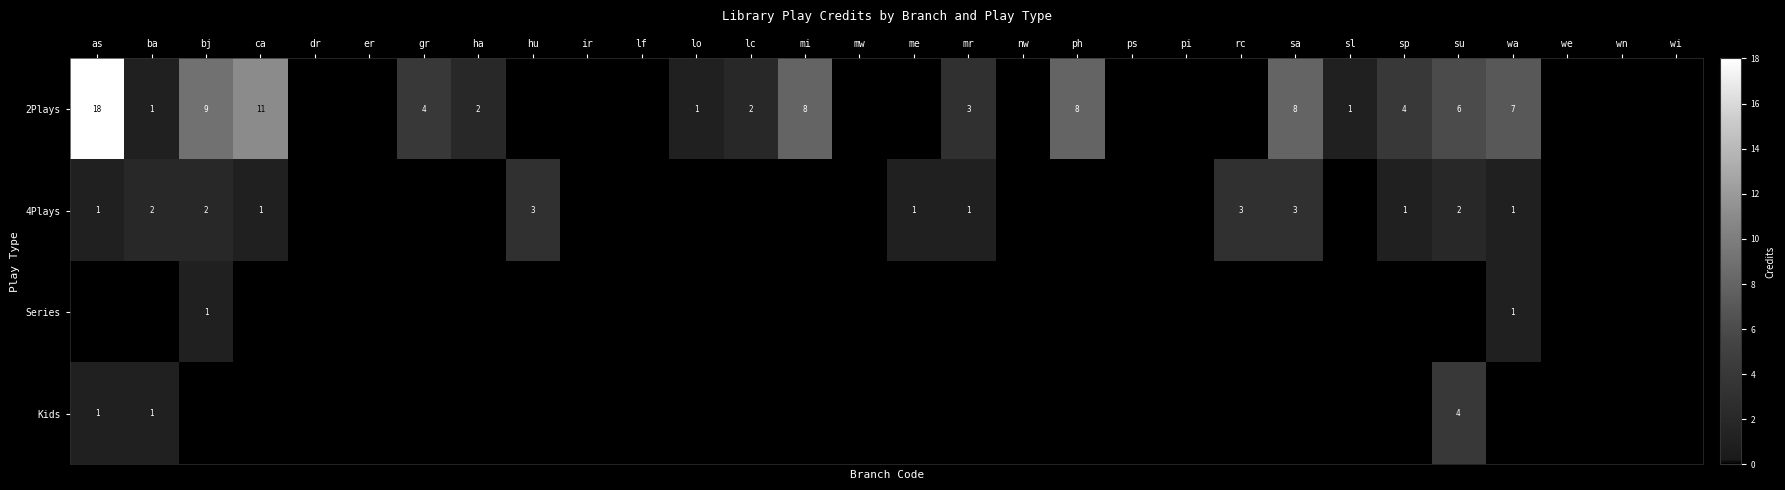

Is it true that 4Plays equals 2 at su?

True